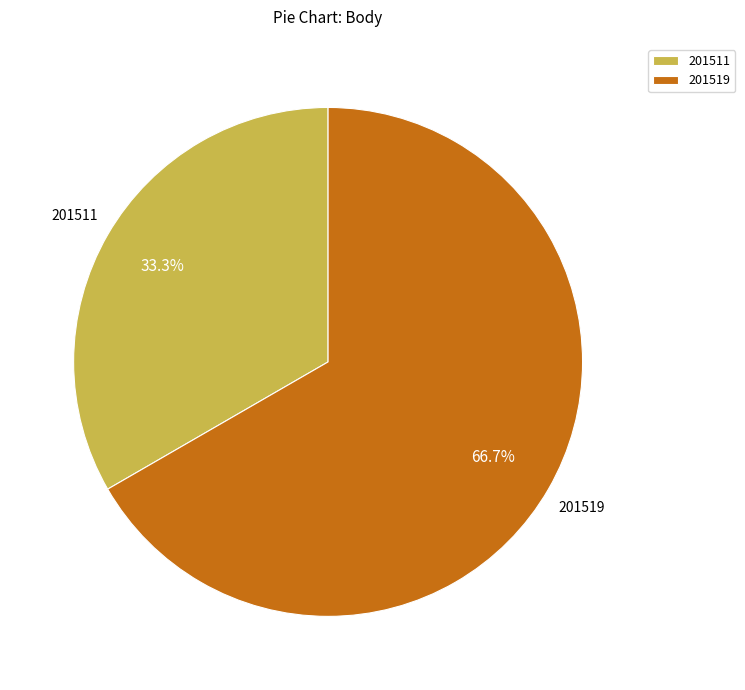

To the nearest percent, what is the combined percentage of 201511 and 201519?

100%